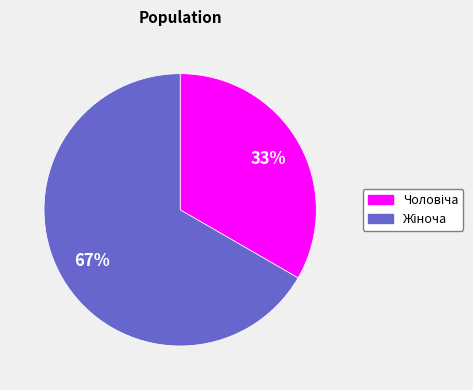

To the nearest percent, what is the average slice percentage?

50%